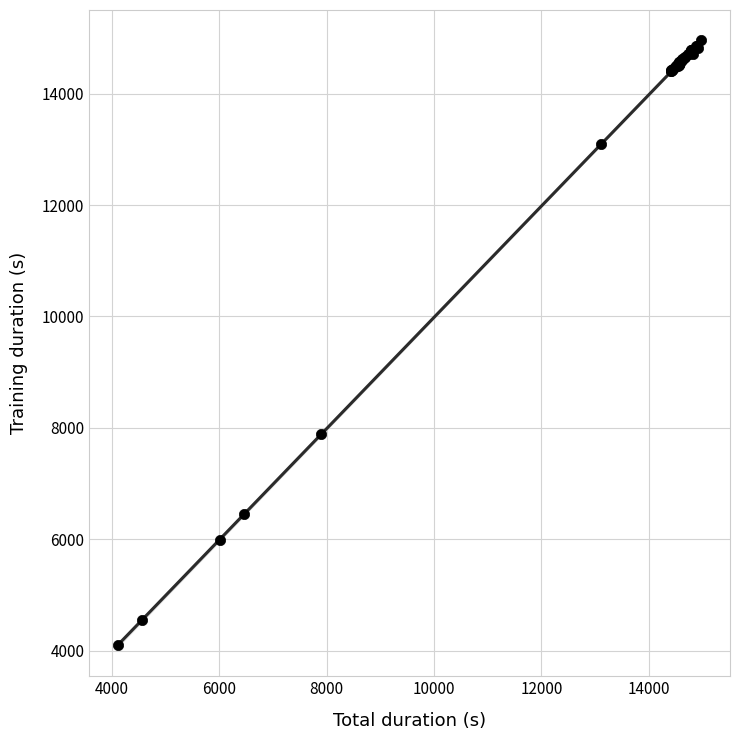

What Y value in the scatter plot is closest to 9531?

7879.6